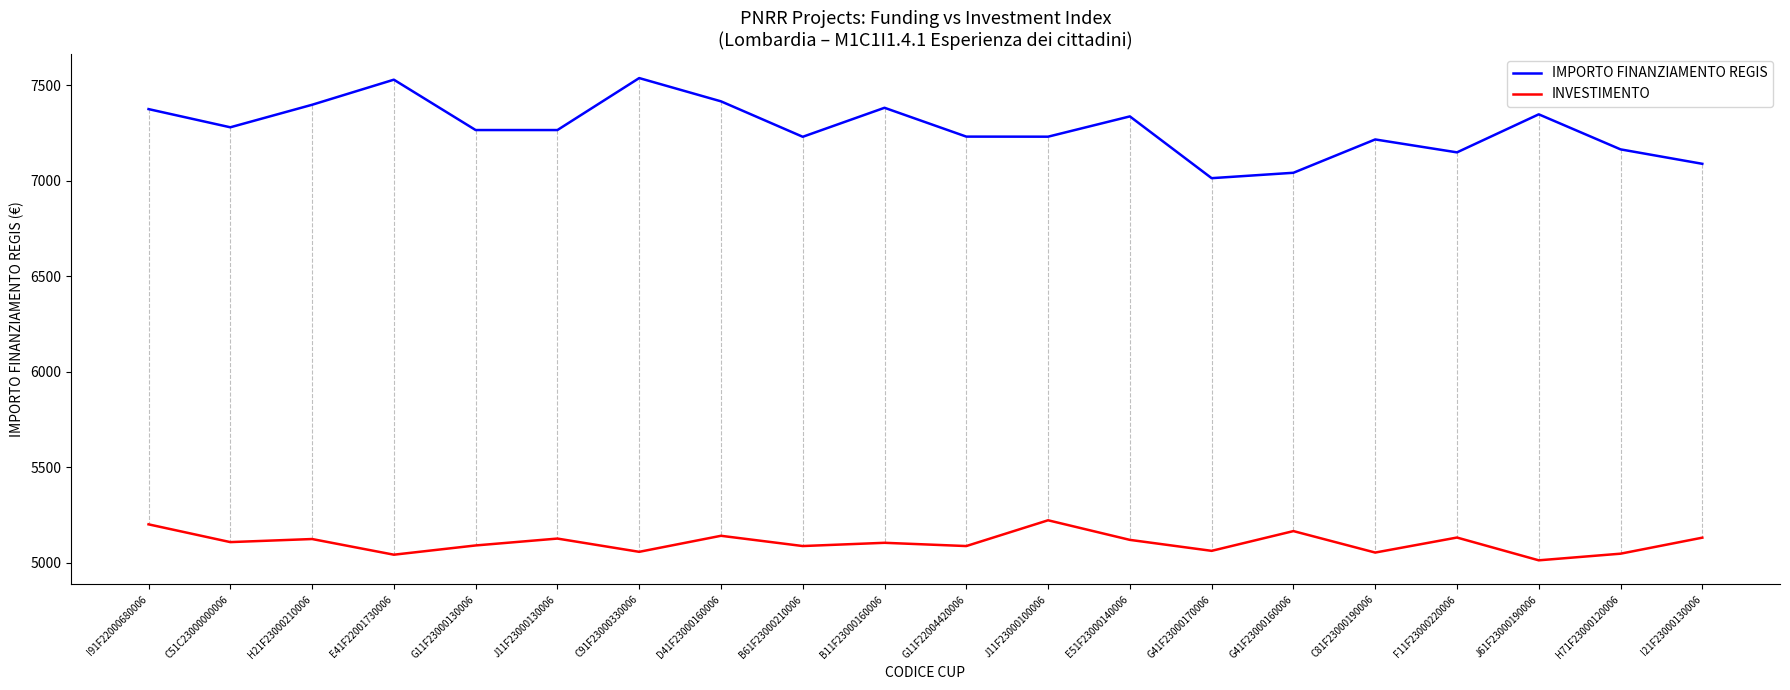

Where does the IMPORTO FINANZIAMENTO REGIS series first go above 7265?

I91F22000680006